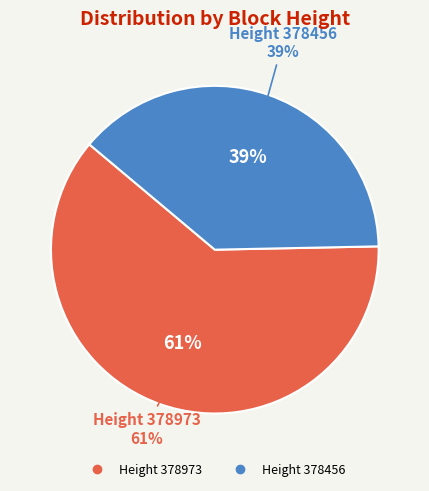

Rank the categories by value from highest to lowest.

378973, 378456